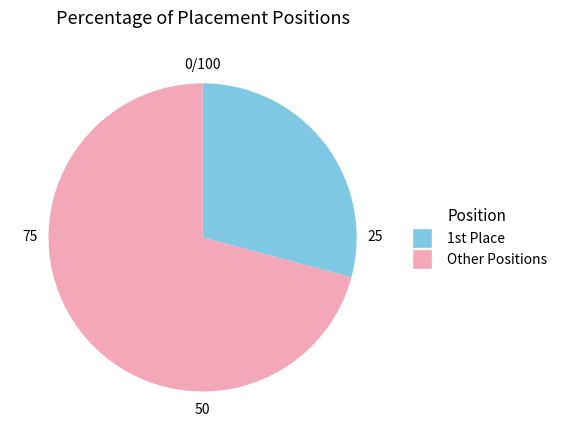

Rank the categories by value from highest to lowest.

Other Positions, 1st Place